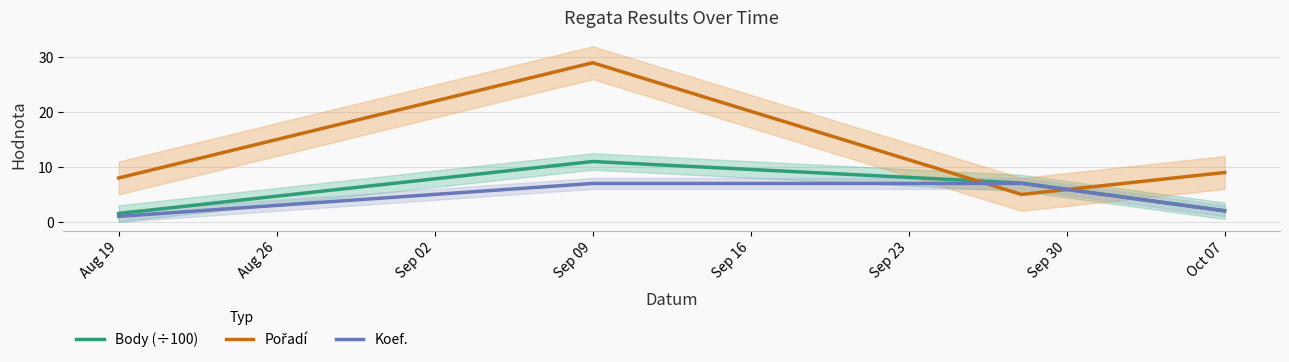

The value of Koef. at Sep 09 is 2.7. True or false?

False